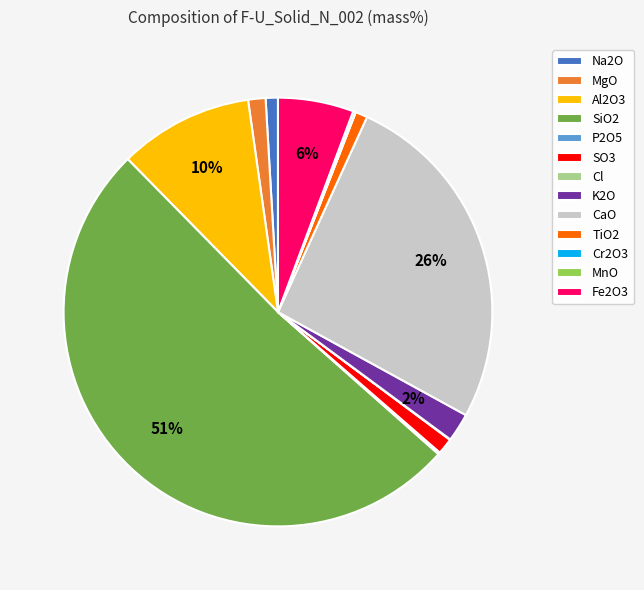

To the nearest percent, what is the combined percentage of K2O and CaO?

28%